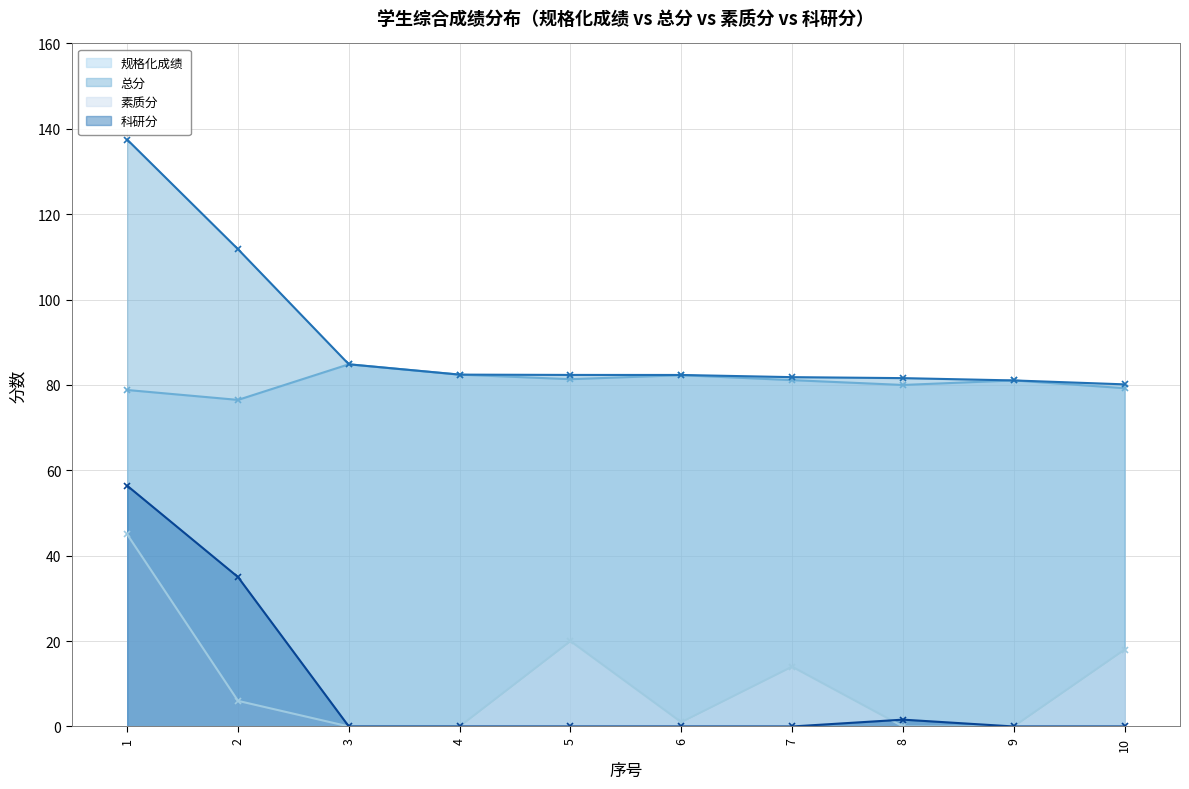

What is the difference between the second highest and second lowest values in the 素质分 series?

20.0